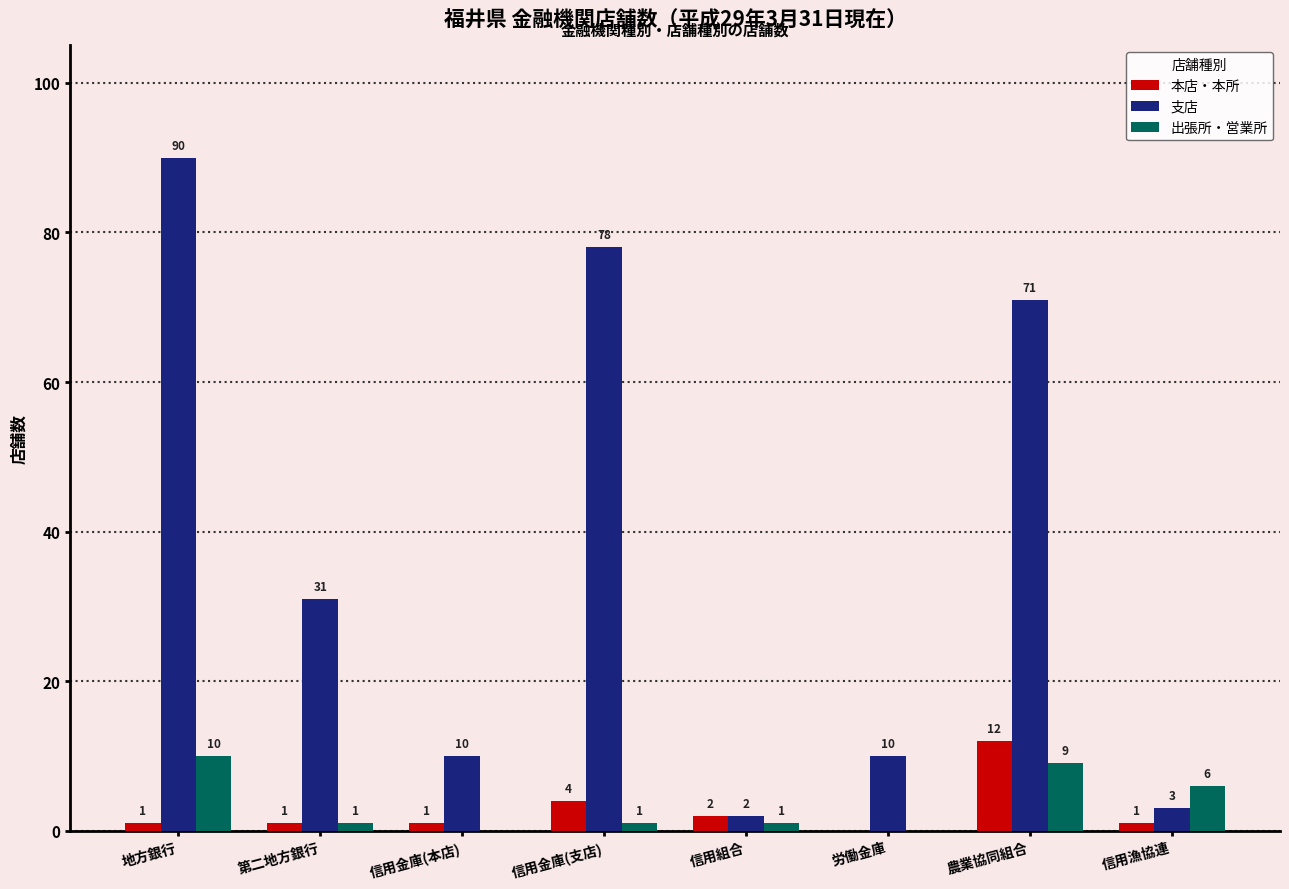

How many positive values does the 本店・本所 series have?

7